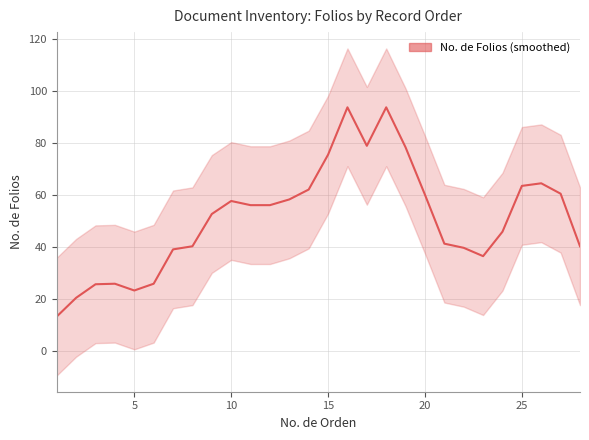

How many data points are less than 56?

14